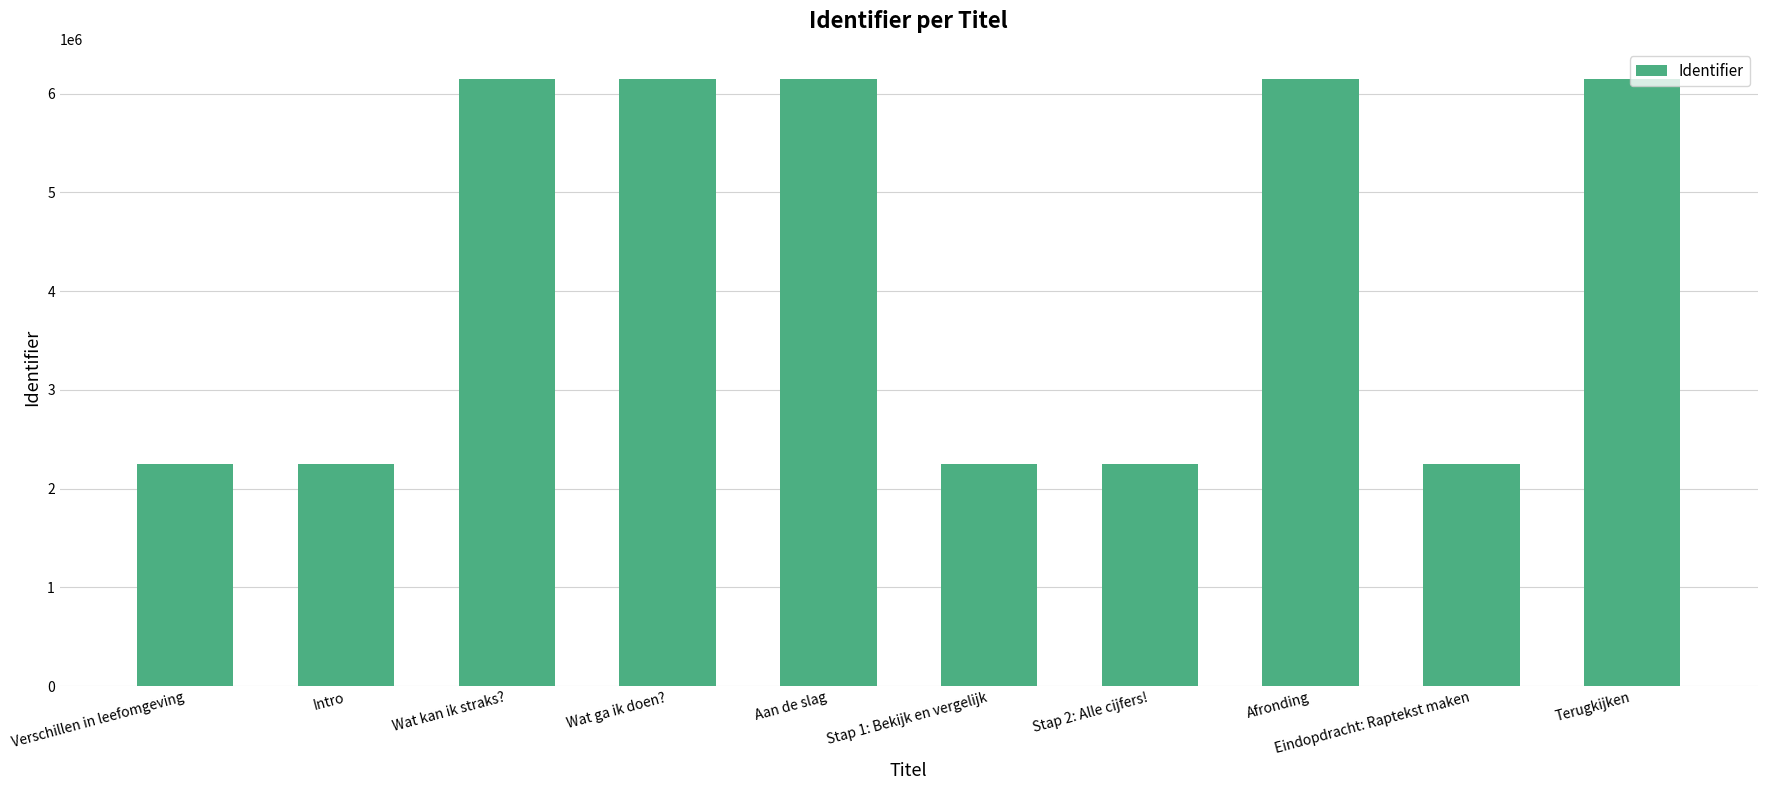

Does the chart contain any negative values?

No